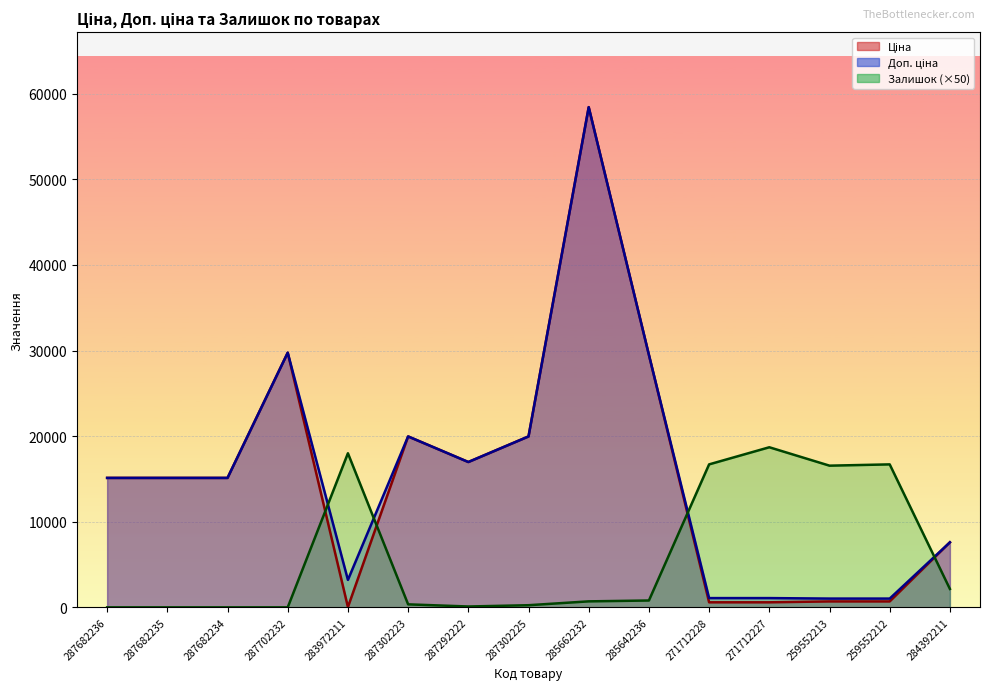

Is it true that Ціна equals 32773.3 at 287302225?

False